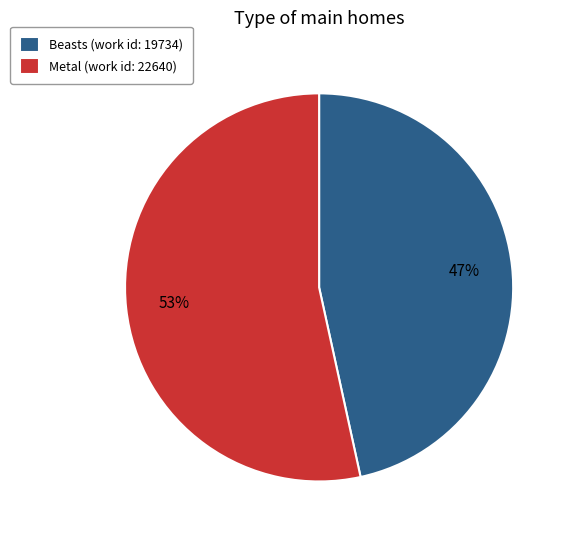

To the nearest percent, what is the average slice percentage?

50%